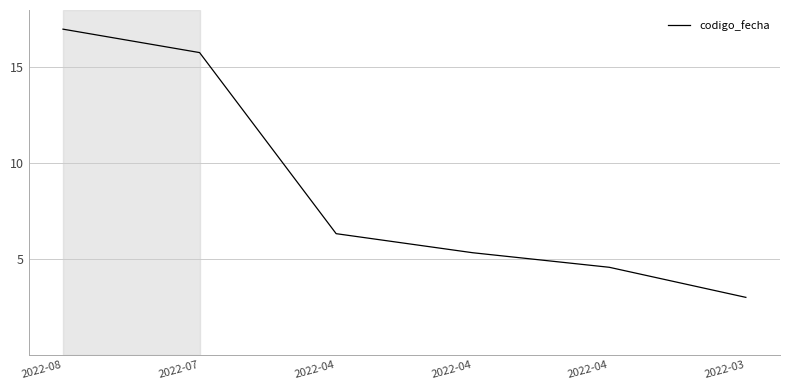

Which category has the lowest value across all series?

2022-03